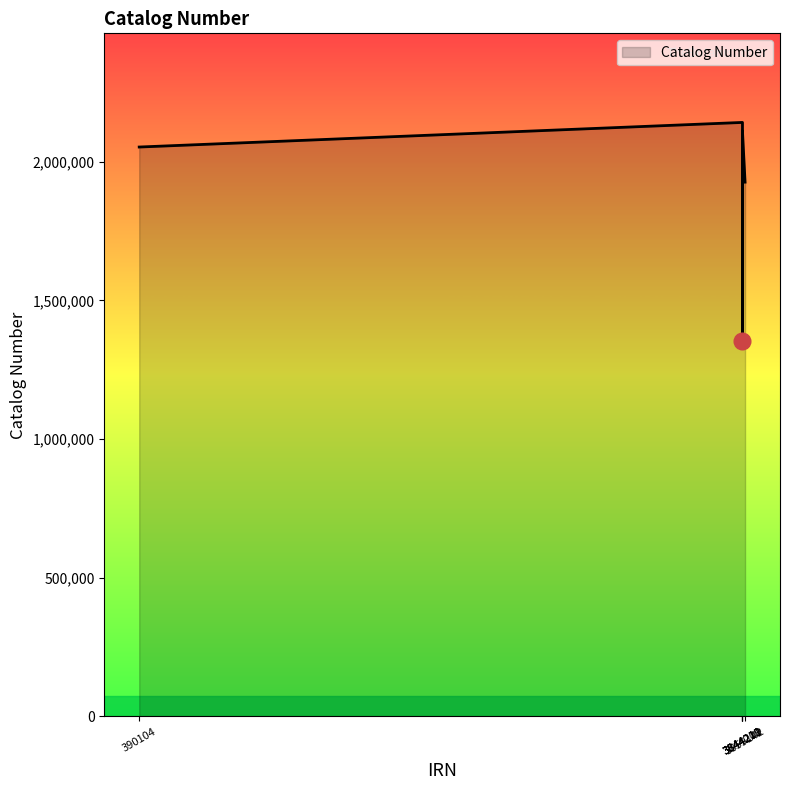

What is the smallest value displayed?

1354738